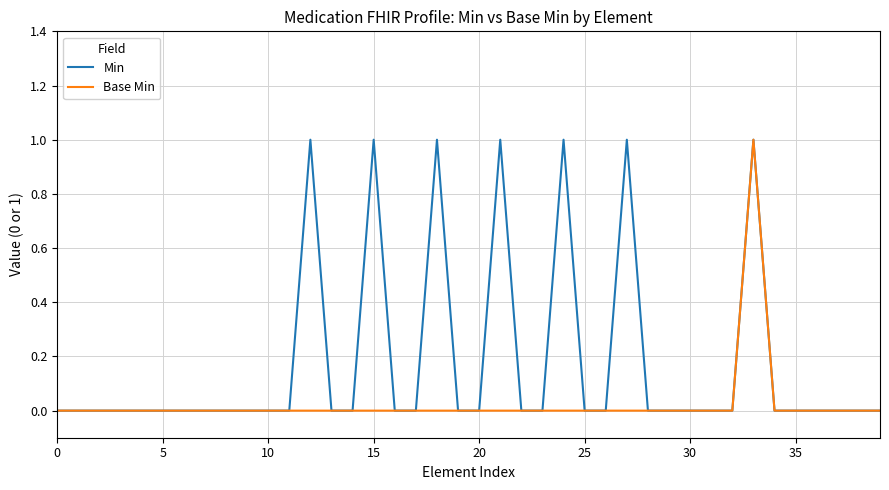

Which series has the largest total across all categories?

Min